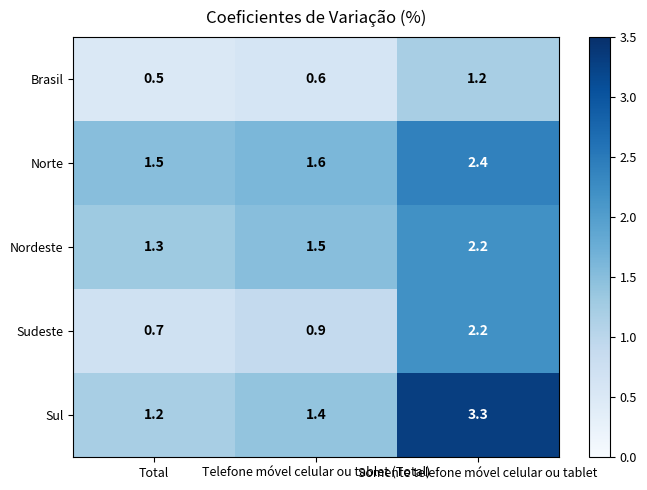

What is the average value of the Sul series?

2.0